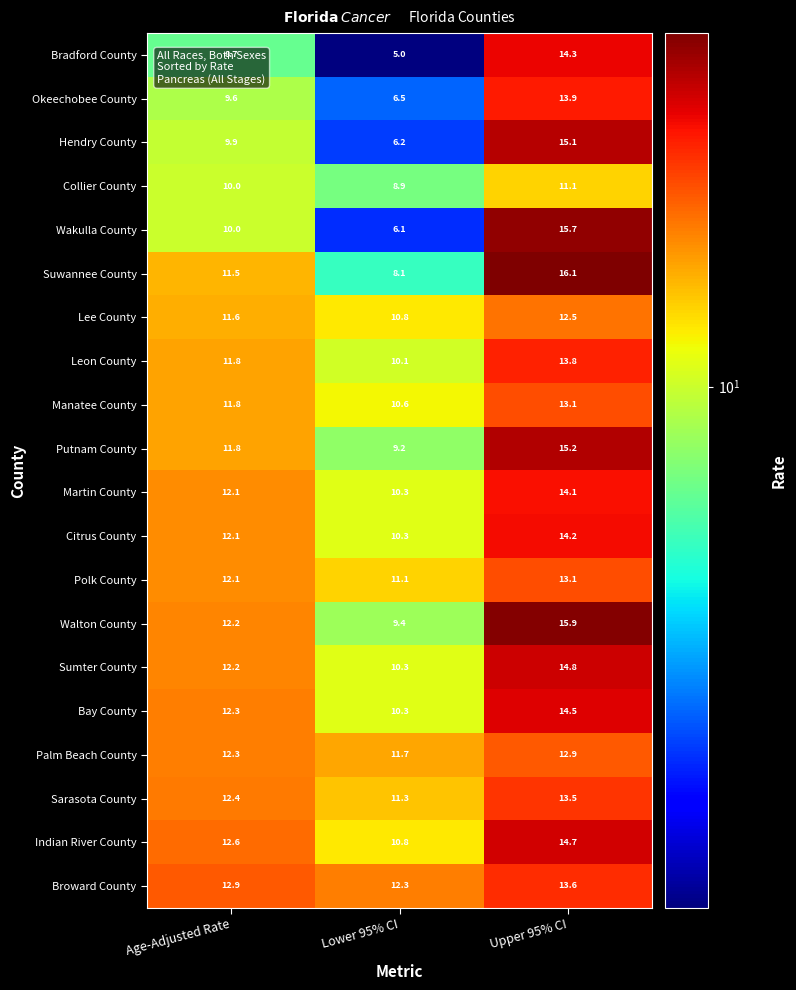

At which category is the sum across all series the highest?

Upper 95% CI